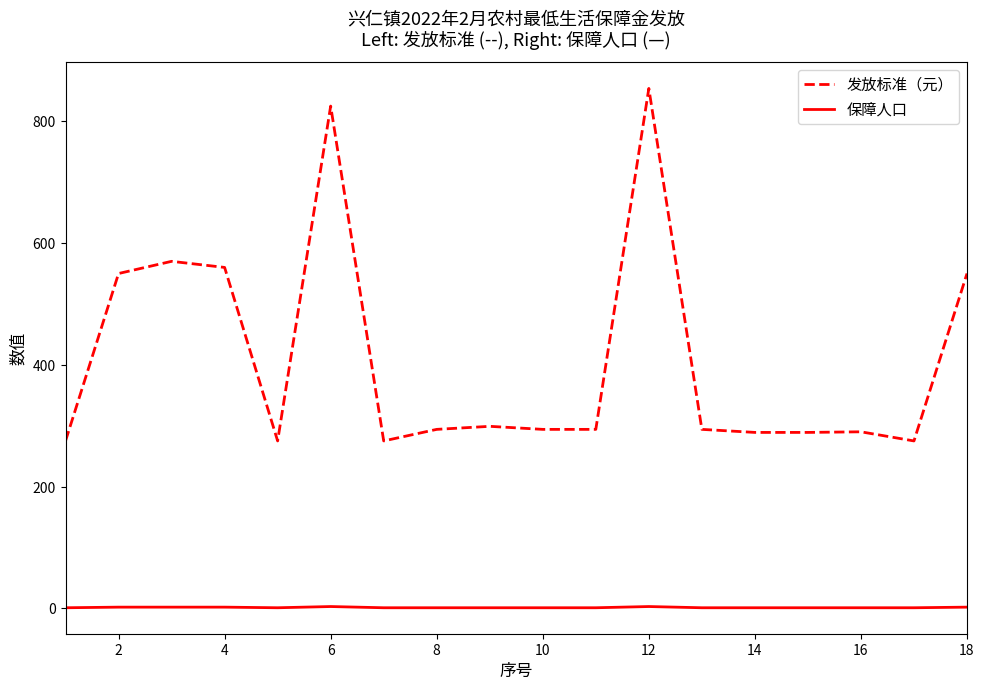

Which series has the largest total across all categories?

发放标准（元）